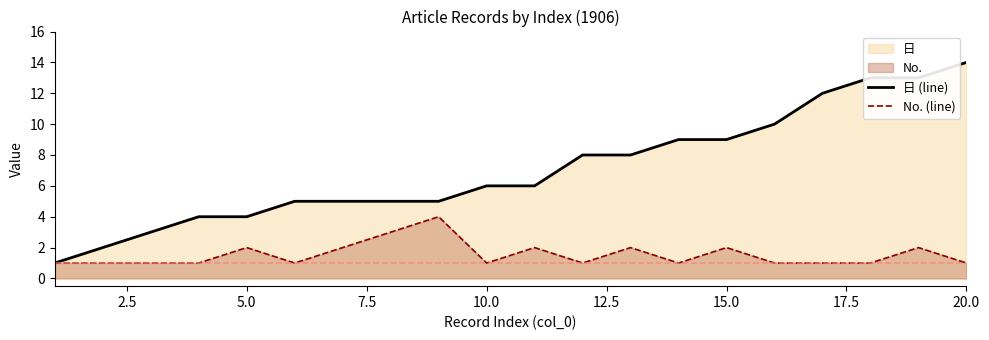

At 15.0, list the series in order from smallest to largest.

No. (line), 日 (line)